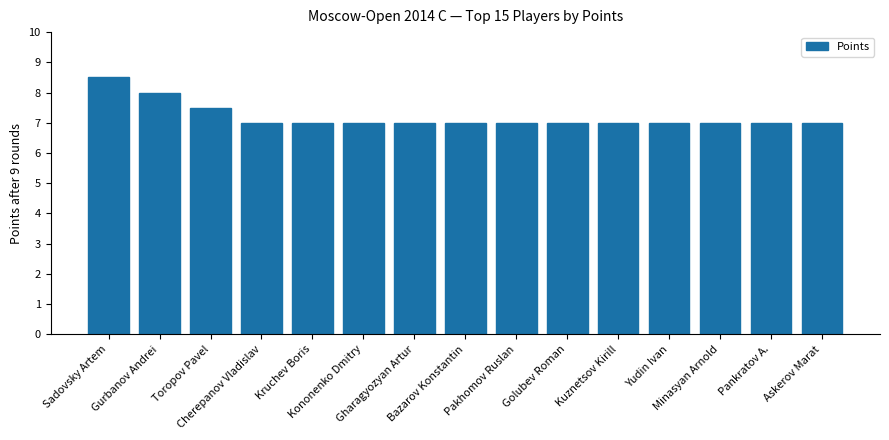

The value at Bazarov Konstantin is 7.0. True or false?

True